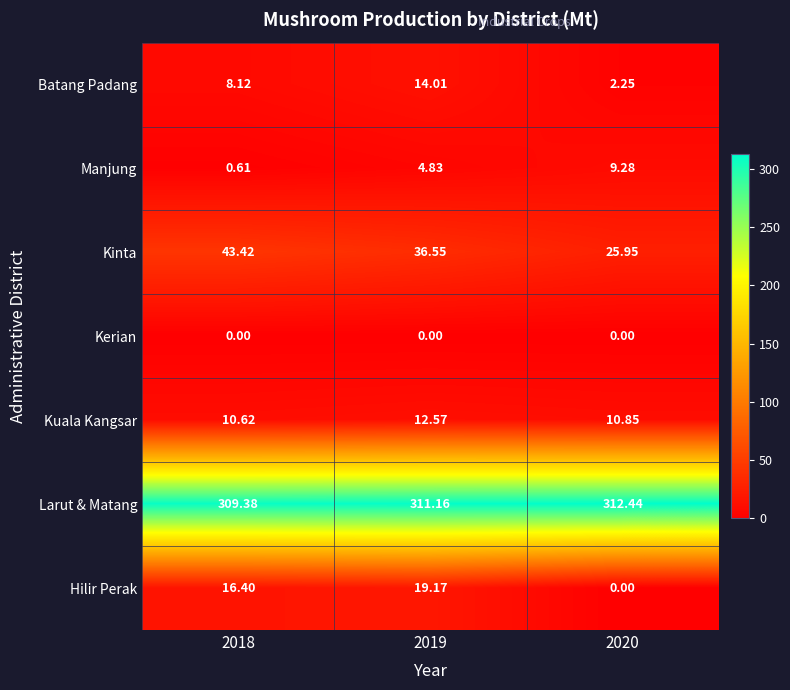

Rank the series at 2018 from lowest to highest value.

Kerian, Manjung, Batang Padang, Kuala Kangsar, Hilir Perak, Kinta, Larut & Matang